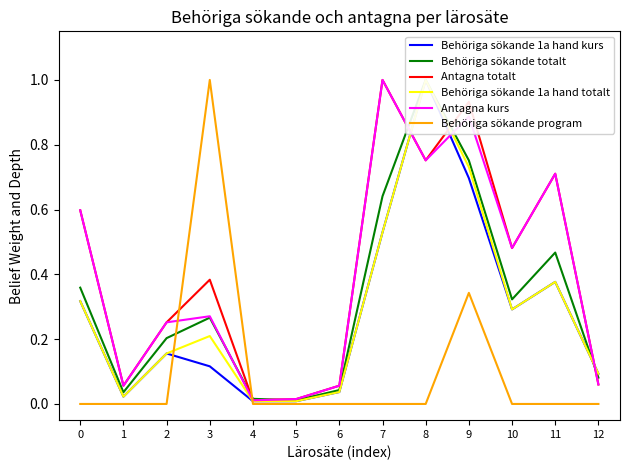

True or false: Antagna totalt has more than 2 points higher than both neighbors.

True